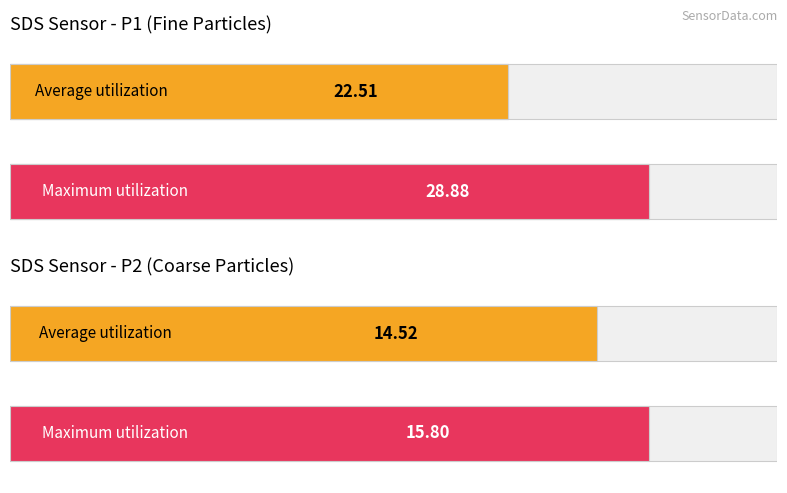

What is the greatest value displayed?

28.9